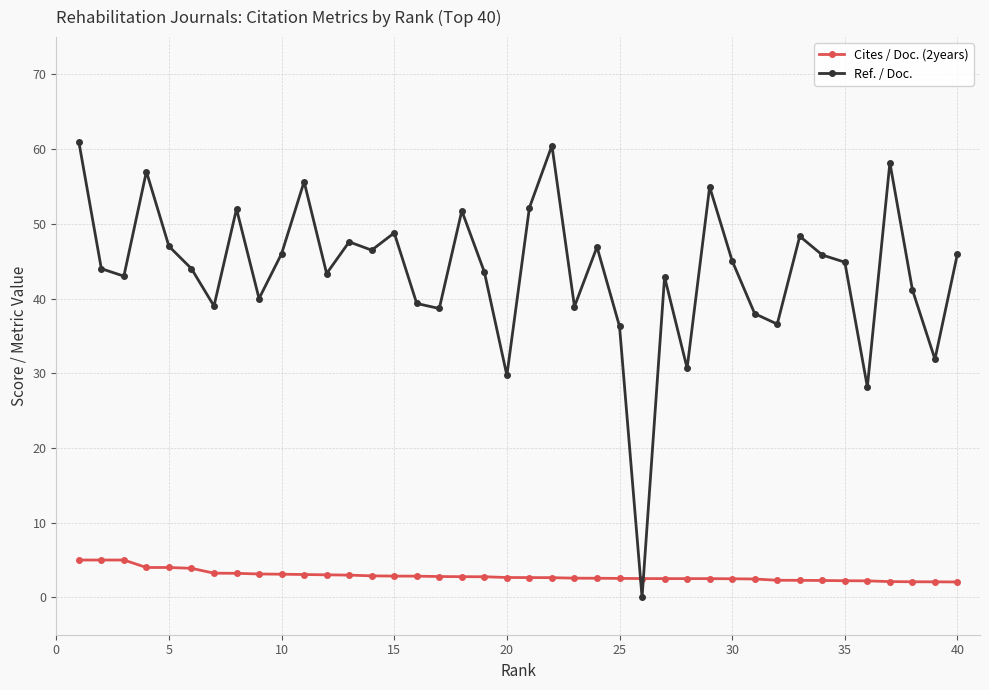

What is the value of the Cites / Doc. (2years) point at the 31st from the left?

2.5